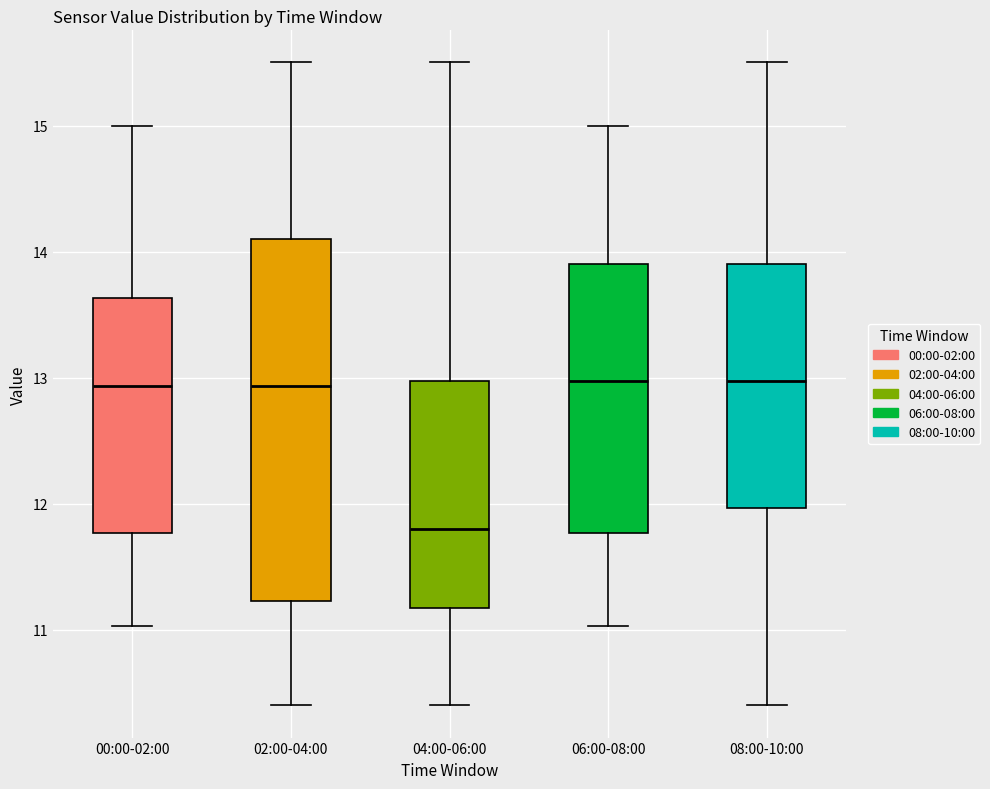

Reading left to right, read every box against the y-axis: the position of its median line, the range the box covers, and the ends of its whiskers. The values are not printed on the chart, so give them approximately, as read against the axis.

00:00-02:00: median 12.9, box 11.8 to 13.6, whiskers 11.0 to 15.0
02:00-04:00: median 12.9, box 11.2 to 14.1, whiskers 10.4 to 15.5
04:00-06:00: median 11.8, box 11.2 to 13.0, whiskers 10.4 to 15.5
06:00-08:00: median 13.0, box 11.8 to 13.9, whiskers 11.0 to 15.0
08:00-10:00: median 13.0, box 12.0 to 13.9, whiskers 10.4 to 15.5